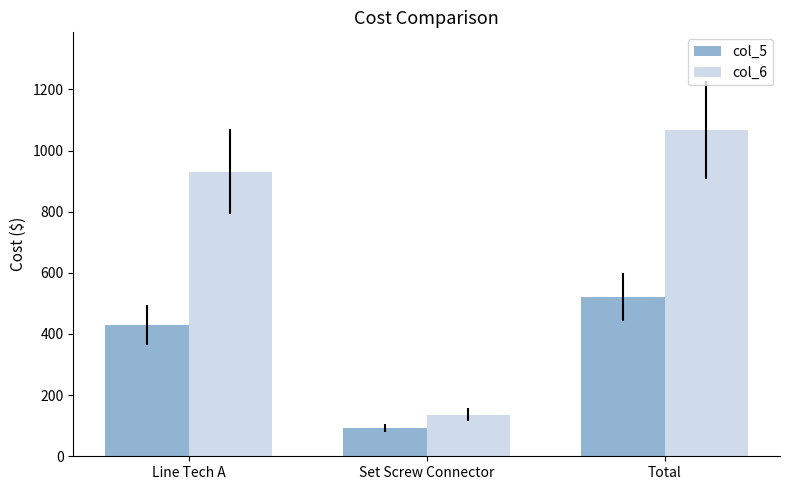

What is the minimum value shown in the chart?

92.2